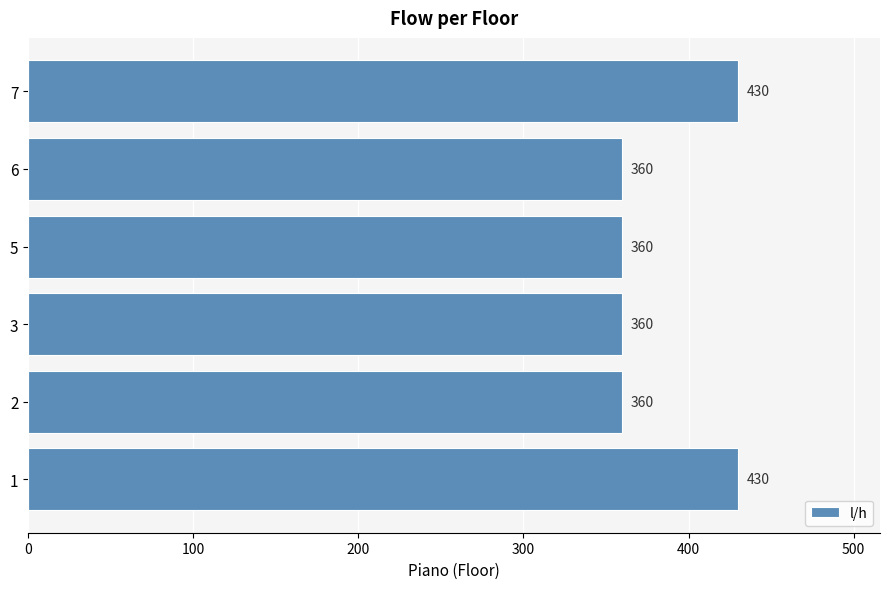

Count the values in the range 360 to 430.

6